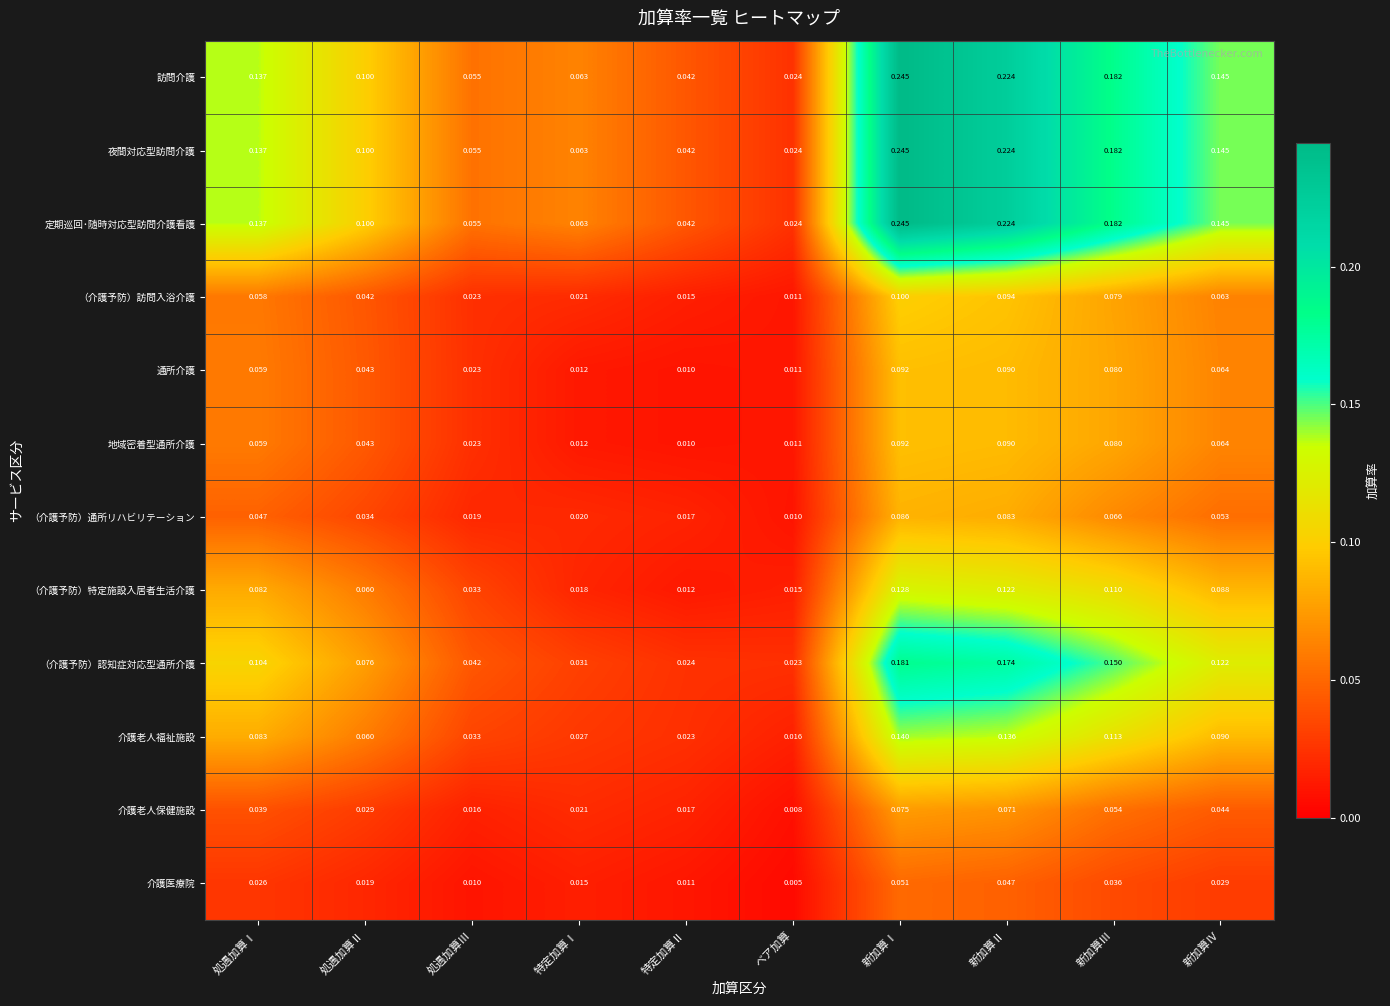

At which label is 介護医療院 closest to 0?

ベア加算